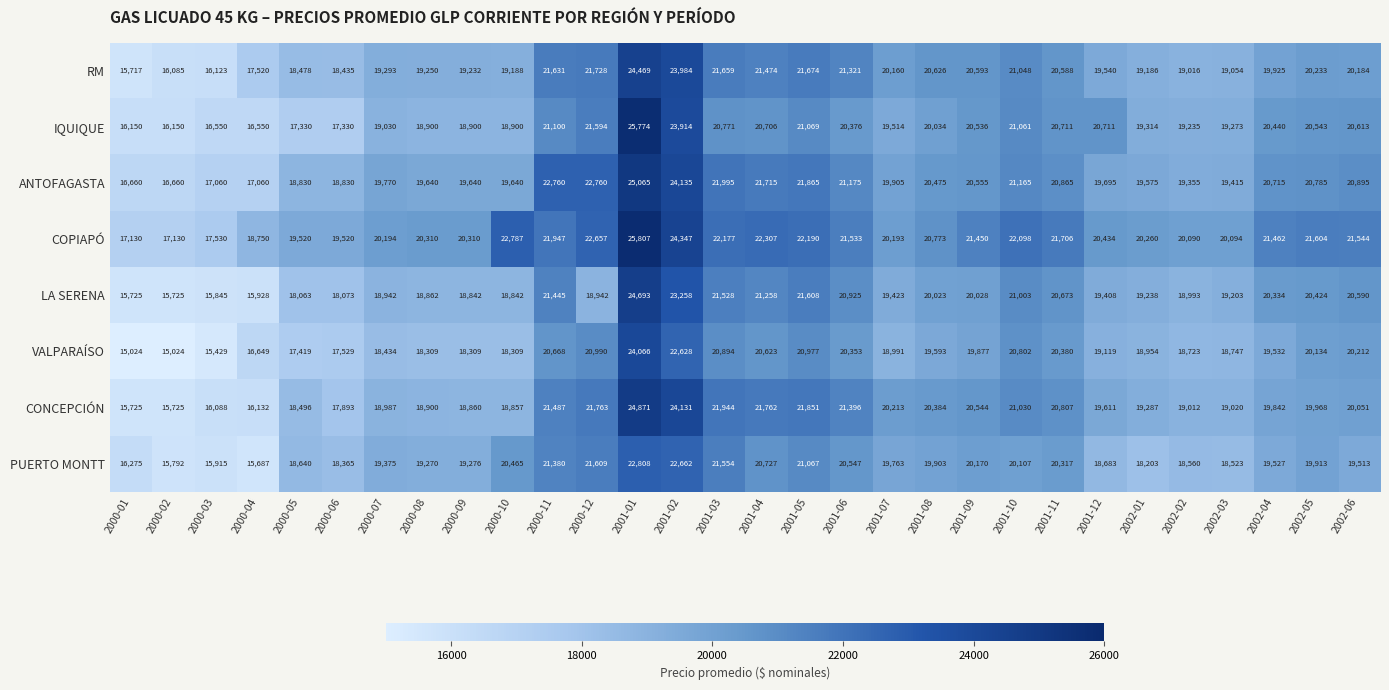

At which label does RM reach its minimum?

2000-01